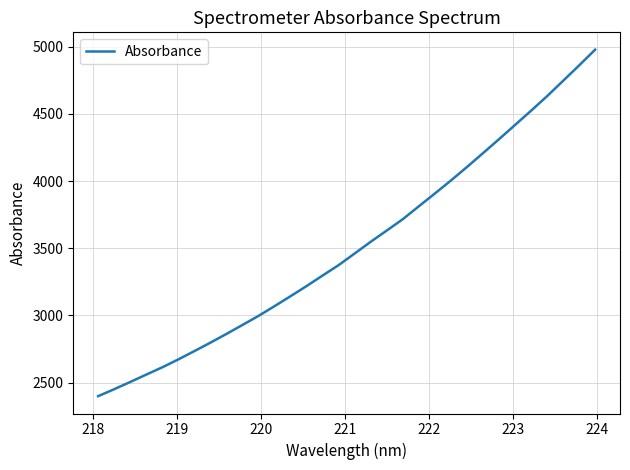

How many series are shown in this chart?

1